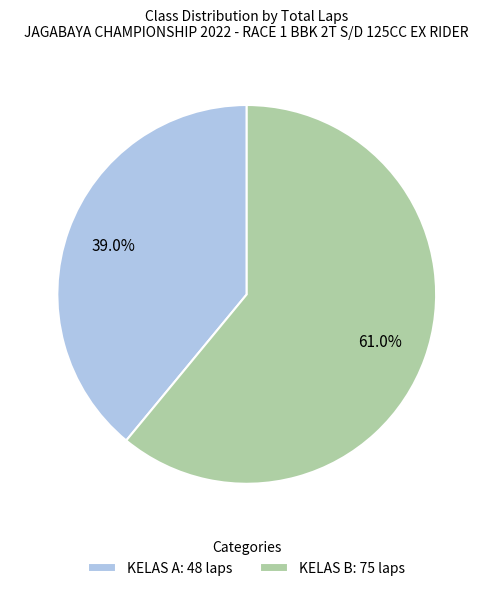

Which slice represents more than half of the pie?

KELAS B: 75 laps